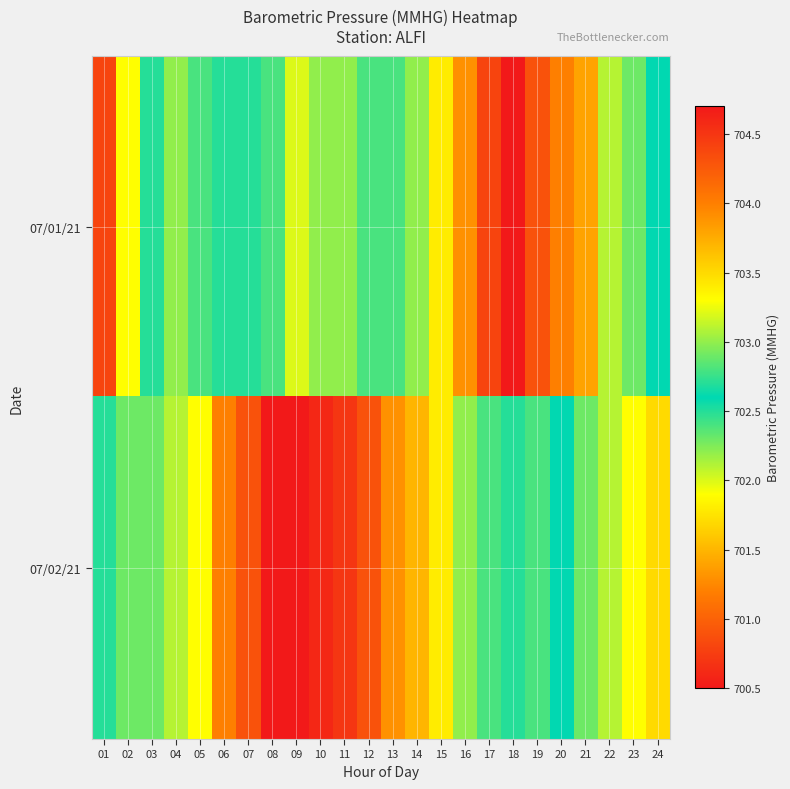

Which category has the lowest value across all series?

18